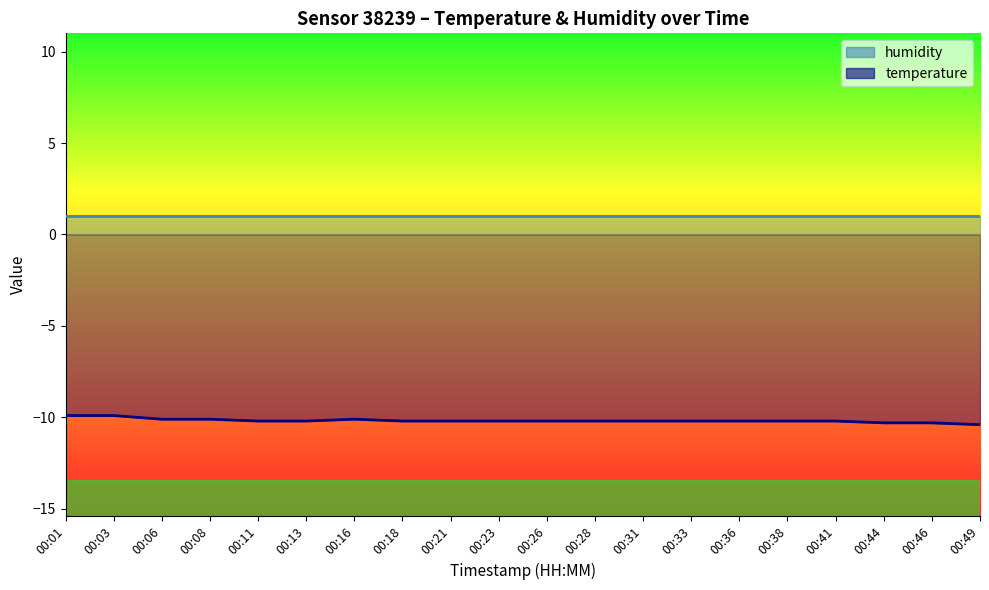

The value at 00:31 is -10.2. True or false?

True